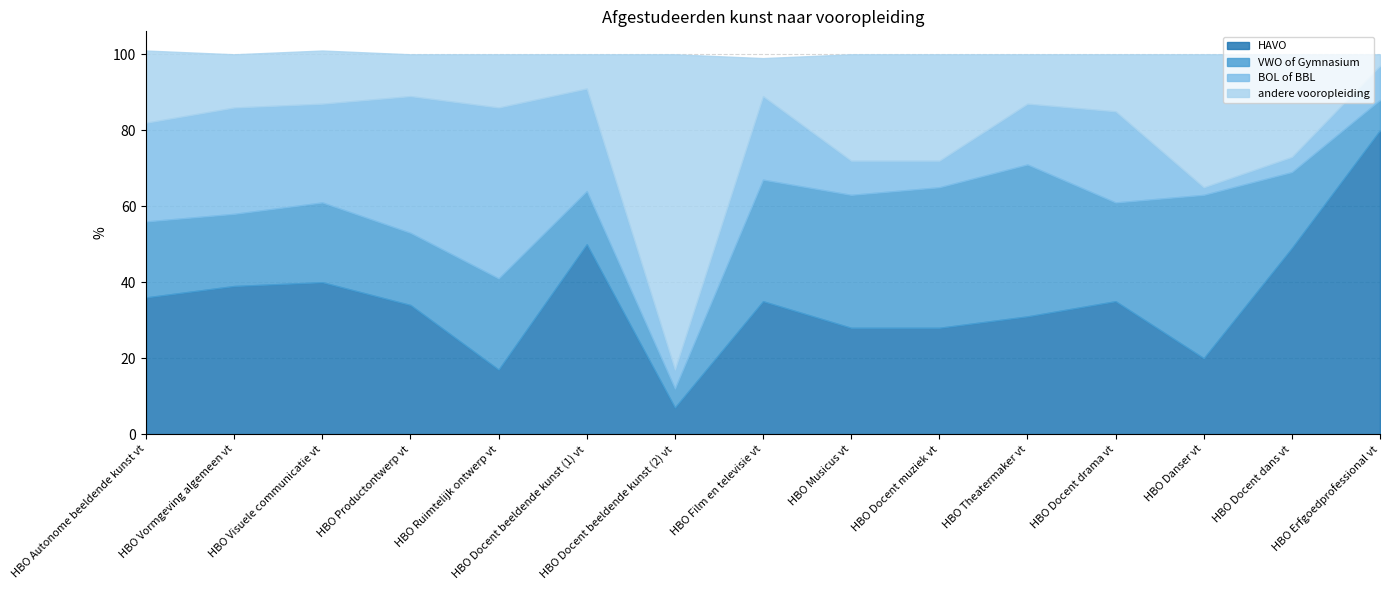

At which category is the sum across all series the highest?

HBO Autonome beeldende kunst vt